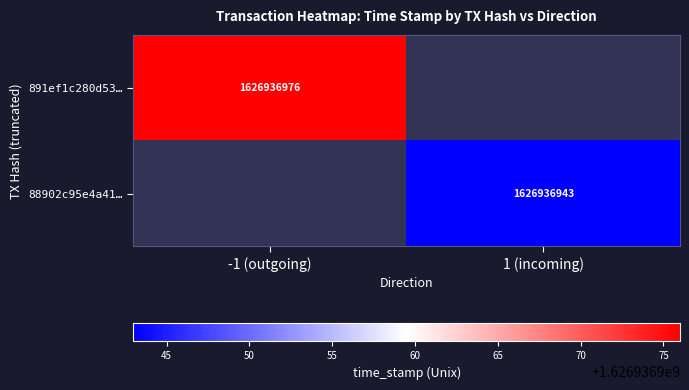

True or false: 891ef1c280d53db5d64e632080e1bc36a562e3c has a value of -2 at direction.

False